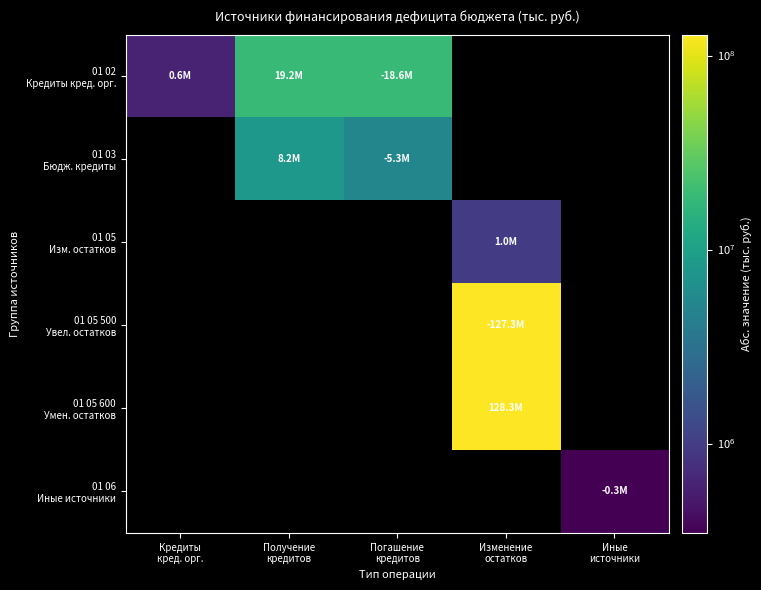

What is the maximum value for 01 02 Кредиты кред. орг.?

19186927.7